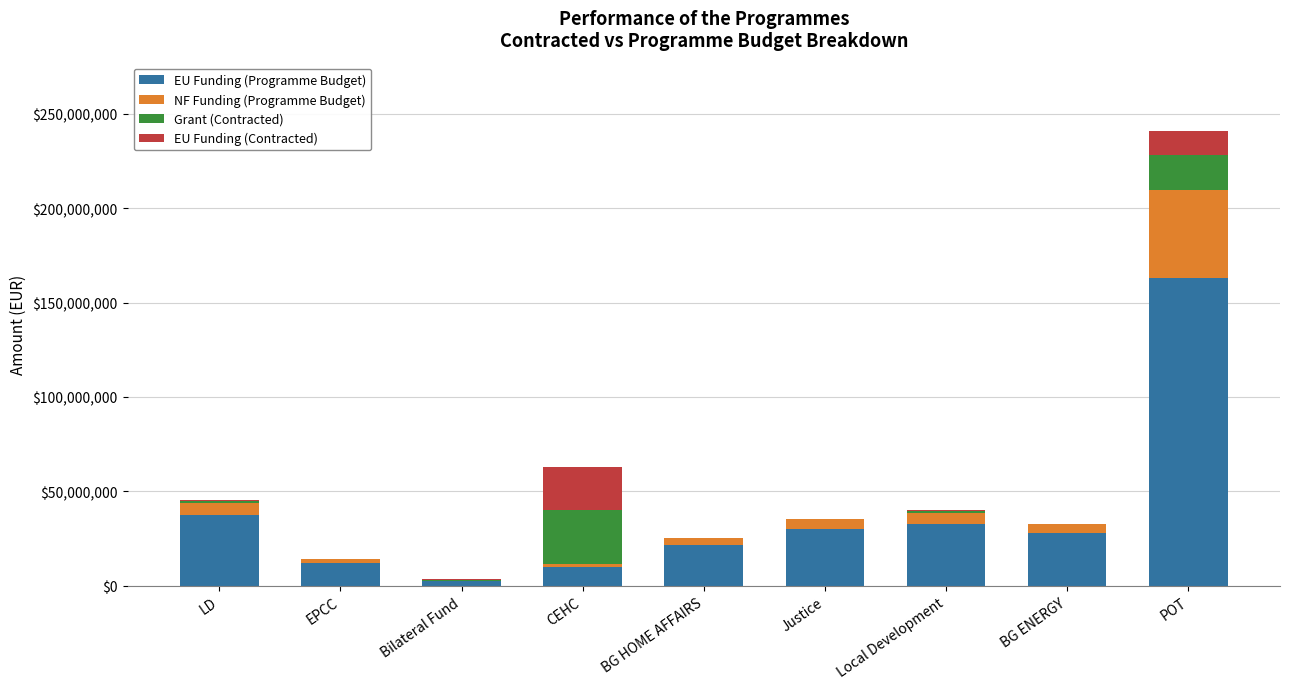

How many categories are shown in the chart?

9